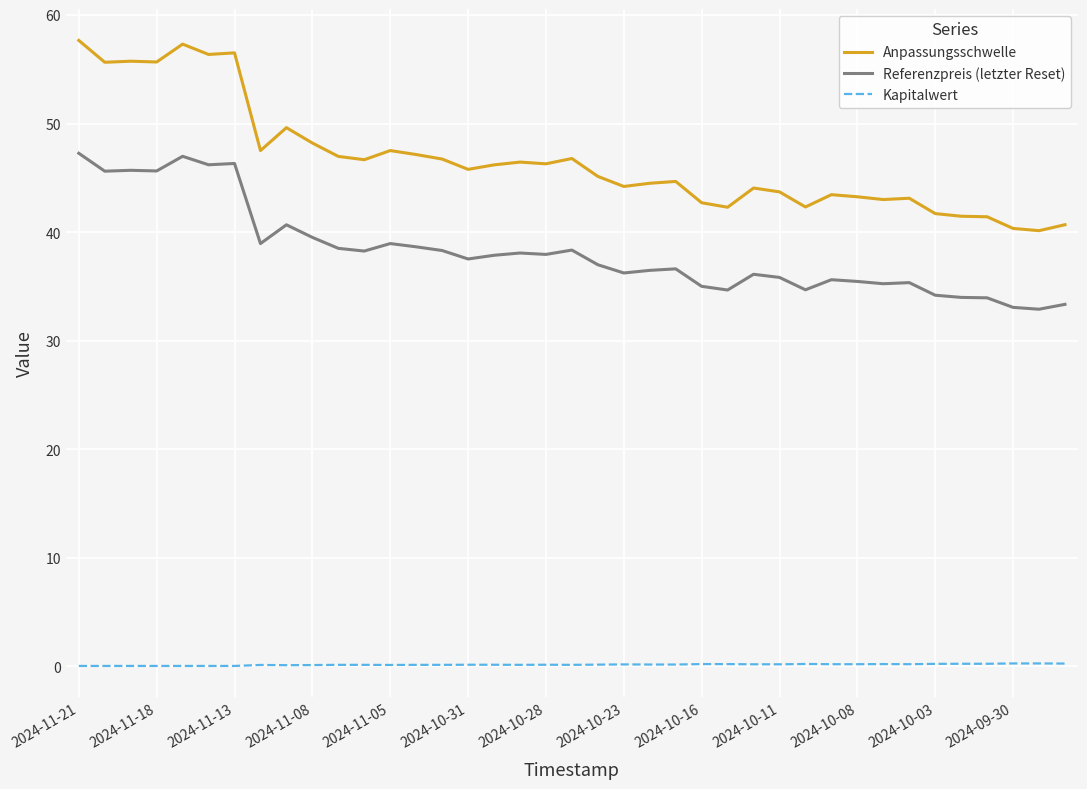

Which series has the largest total across all categories?

Anpassungsschwelle